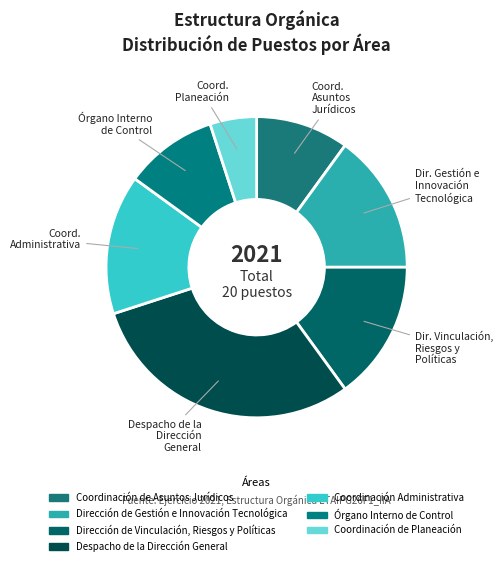

What is the ratio of the value at Dir. Gestión e Innovación Tecnológica to the value at Coord. Asuntos Jurídicos?

1.5